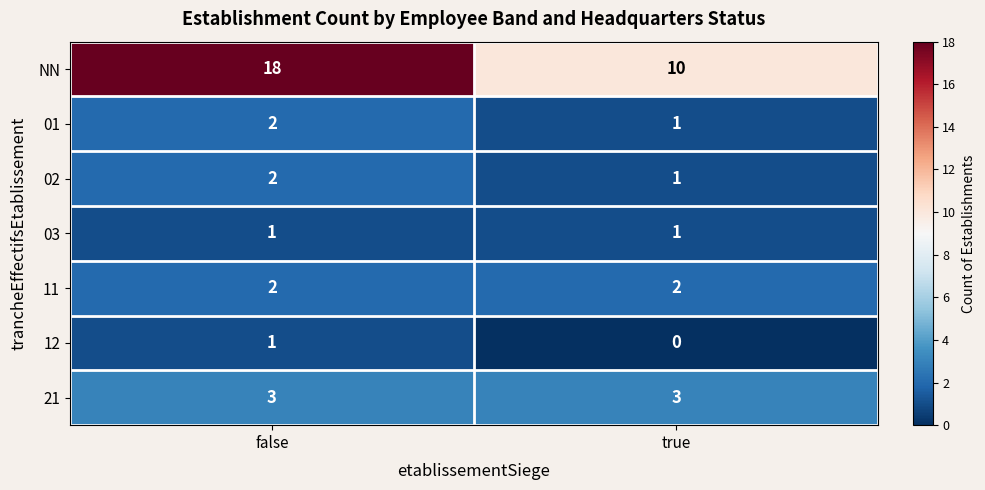

Which series has the largest range (max minus min)?

NN